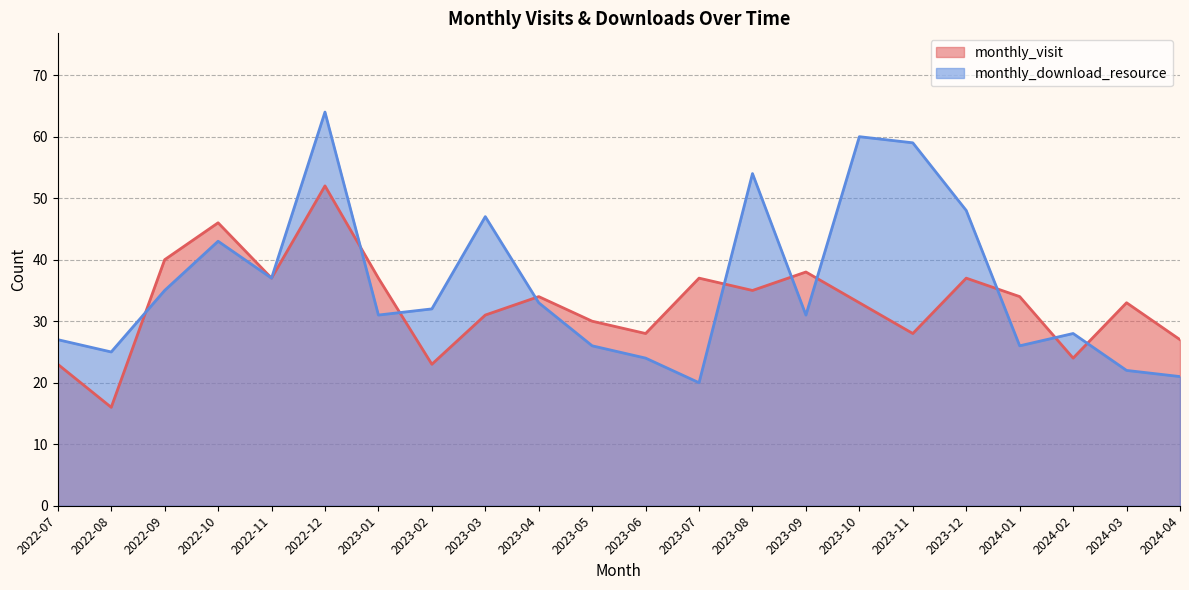

Reading left to right, transcribe all the data shown in this chart.

monthly_visit: 2022-07=23	2022-08=16	2022-09=40	2022-10=46	2022-11=37	2022-12=52	2023-01=37	2023-02=23	2023-03=31	2023-04=34	2023-05=30	2023-06=28	2023-07=37	2023-08=35	2023-09=38	2023-10=33	2023-11=28	2023-12=37	2024-01=34	2024-02=24	2024-03=33	2024-04=27
monthly_download_resource: 2022-07=27	2022-08=25	2022-09=35	2022-10=43	2022-11=37	2022-12=64	2023-01=31	2023-02=32	2023-03=47	2023-04=33	2023-05=26	2023-06=24	2023-07=20	2023-08=54	2023-09=31	2023-10=60	2023-11=59	2023-12=48	2024-01=26	2024-02=28	2024-03=22	2024-04=21